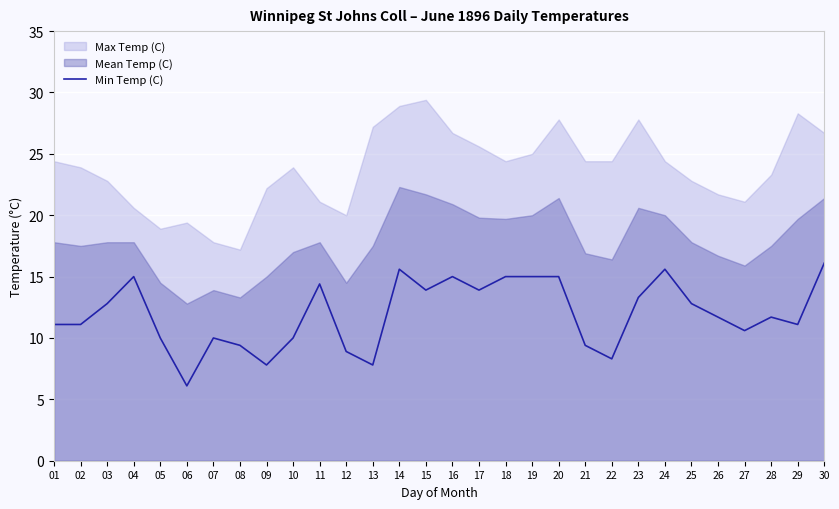

How many values exceed 11?

19